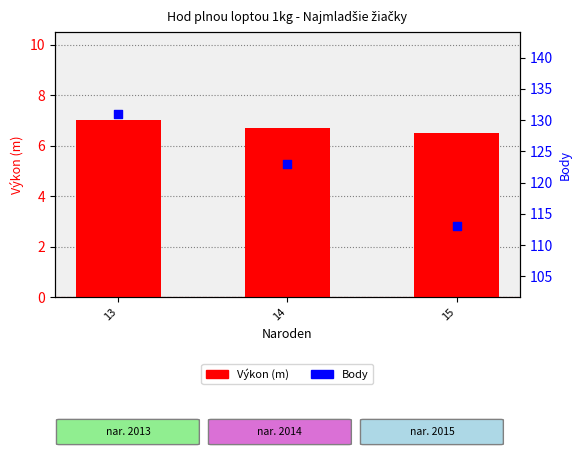

Which series has the largest total across all categories?

Body